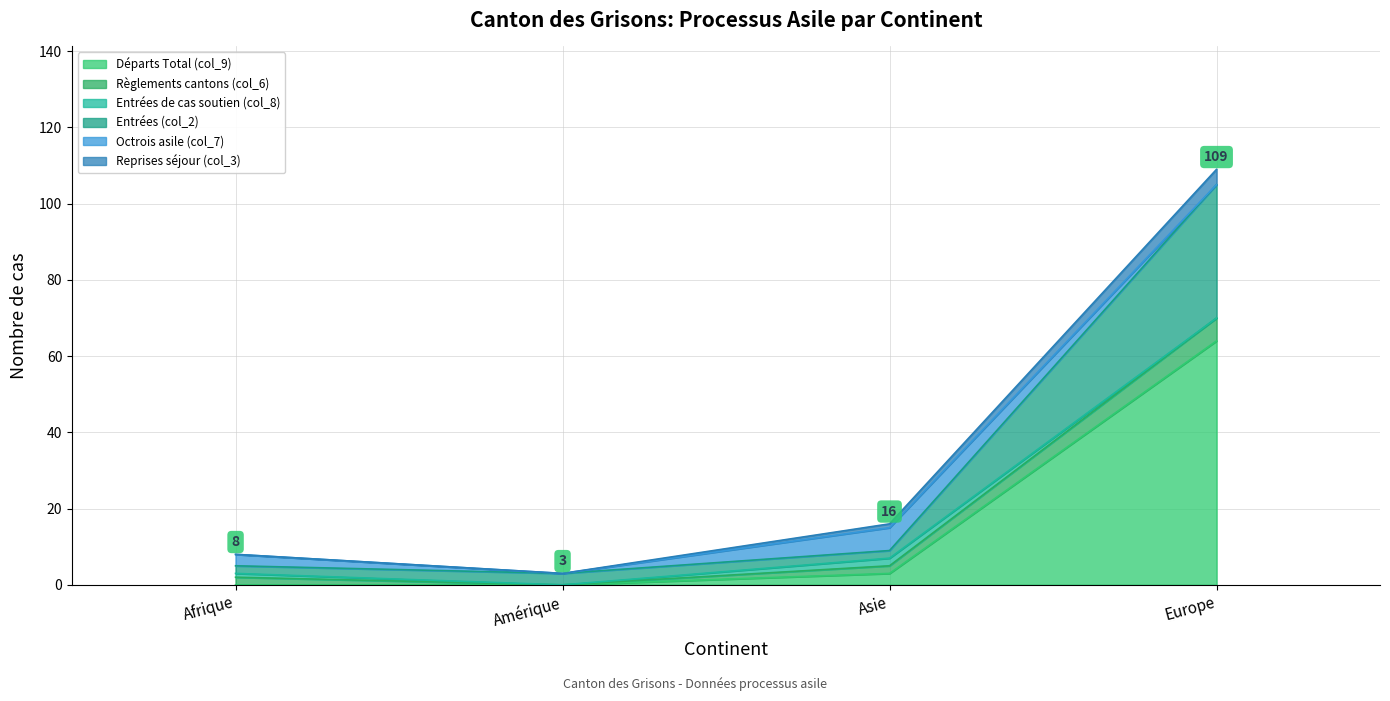

The Reprises séjour (col_3) series shows 1 at Amérique. True or false?

False